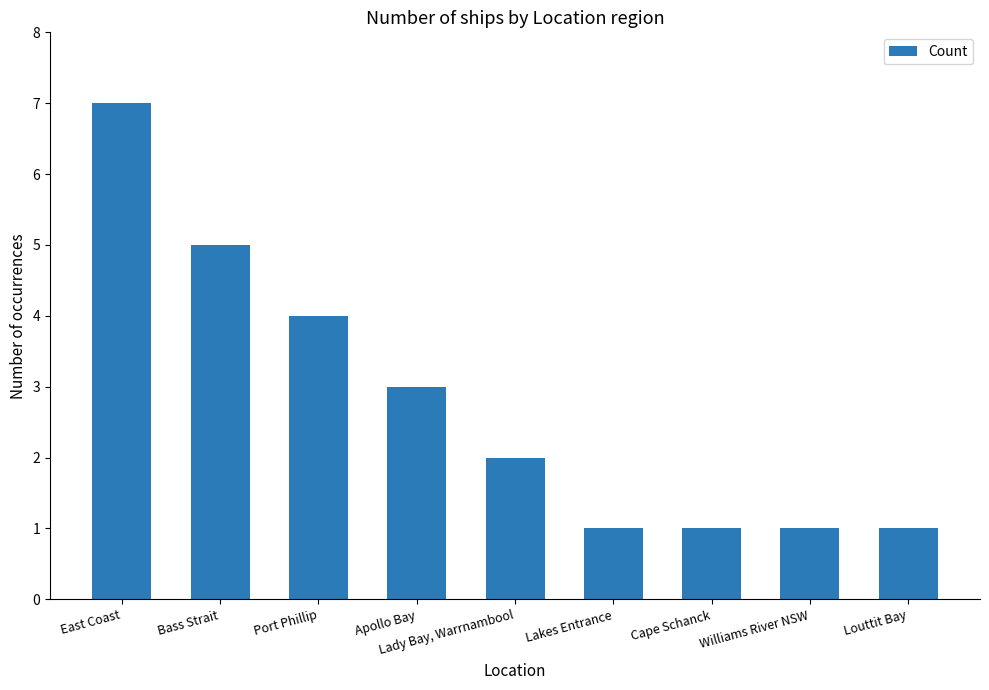

Reading right to left, extract all data points from this chart.

Louttit Bay=1	Williams River NSW=1	Cape Schanck=1	Lakes Entrance=1	Lady Bay, Warrnambool=2	Apollo Bay=3	Port Phillip=4	Bass Strait=5	East Coast=7